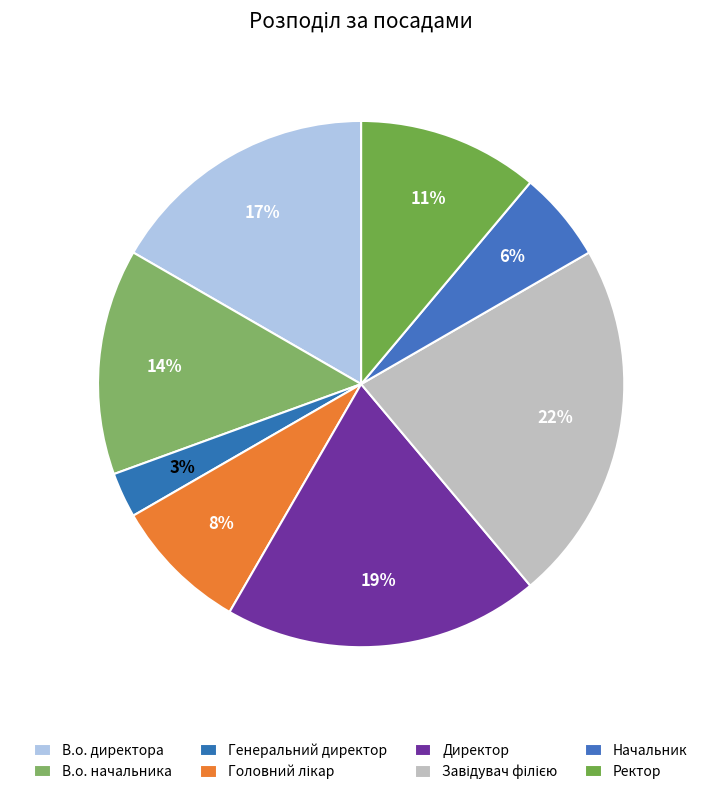

To the nearest percent, what percentage of the pie is Начальник?

6%